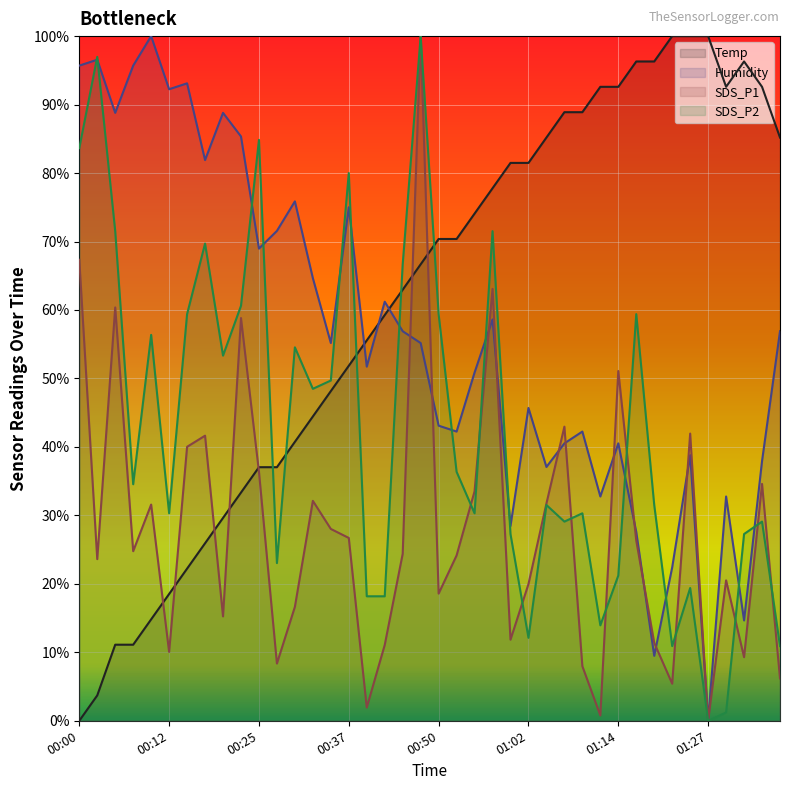

Is this an area chart (filled region under the line)?

No